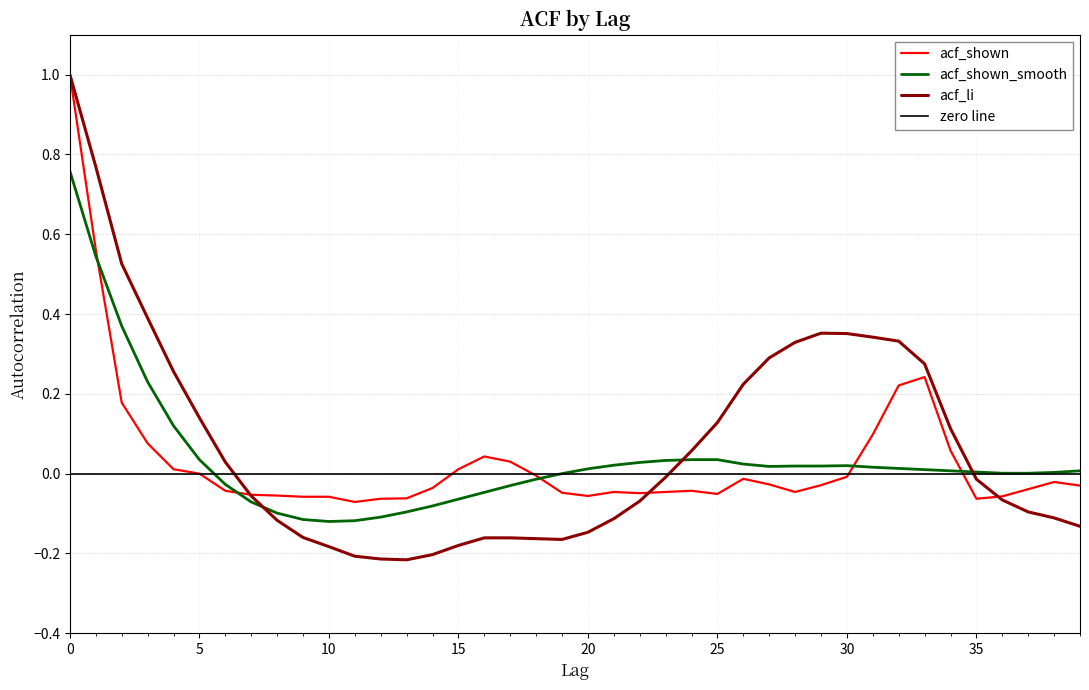

At 34, list the series in order from largest to smallest.

acf_li, acf_shown, acf_shown_smooth